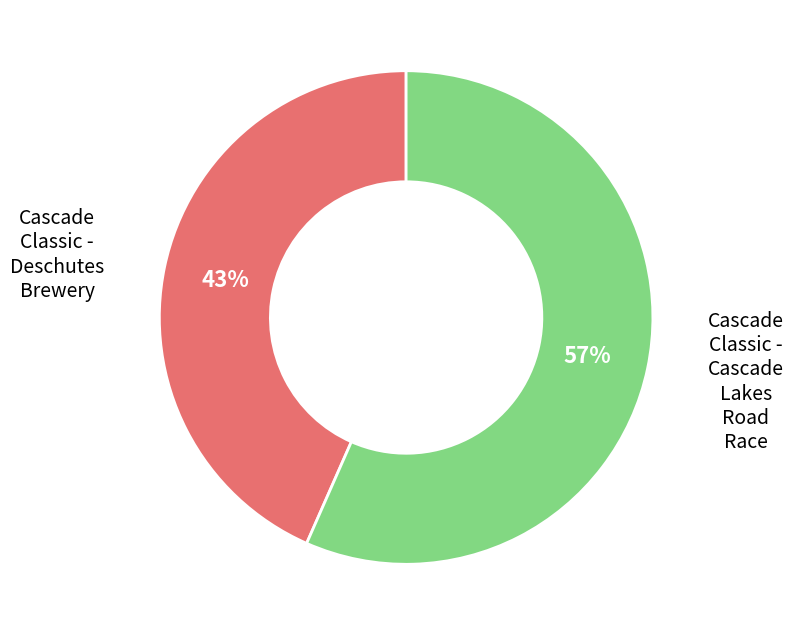

Rank the categories by value from lowest to highest.

Cascade Classic - Deschutes Brewery, Cascade Classic - Cascade Lakes Road Race